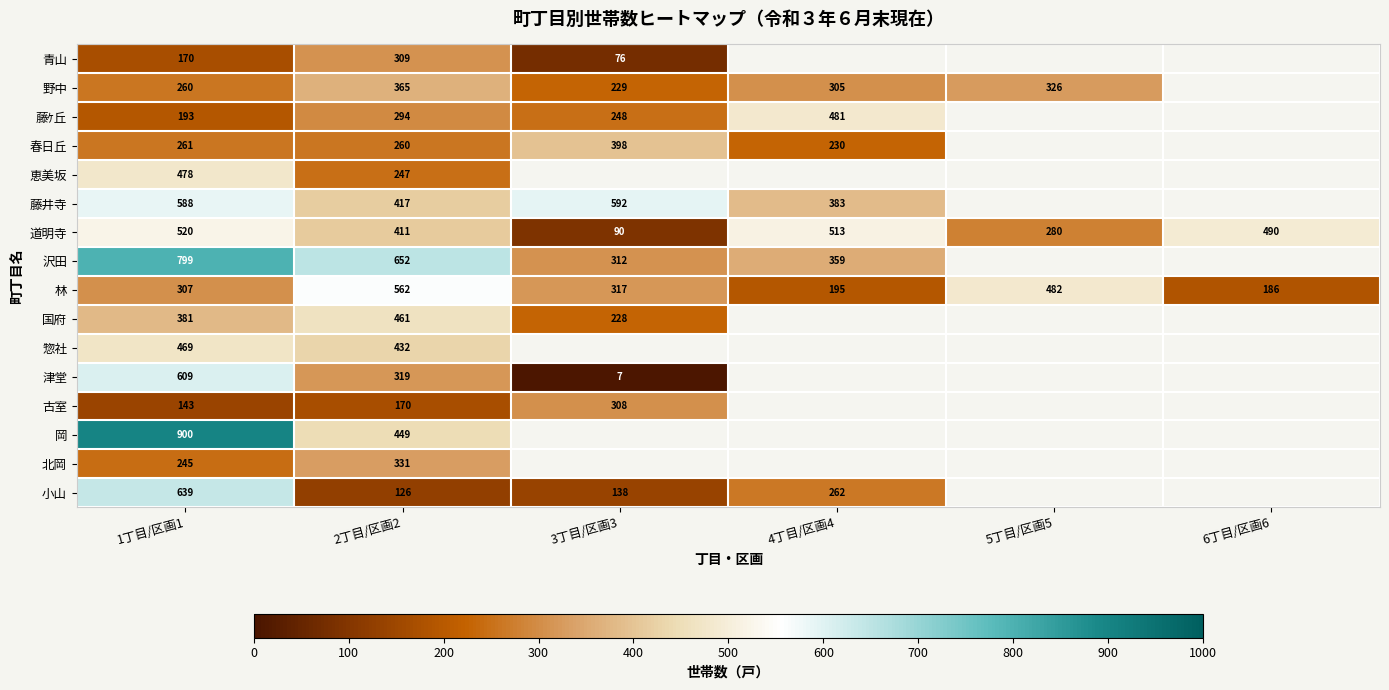

What is the difference between the 藤井寺 values at 1丁目/区画1 and 3丁目/区画3?

4